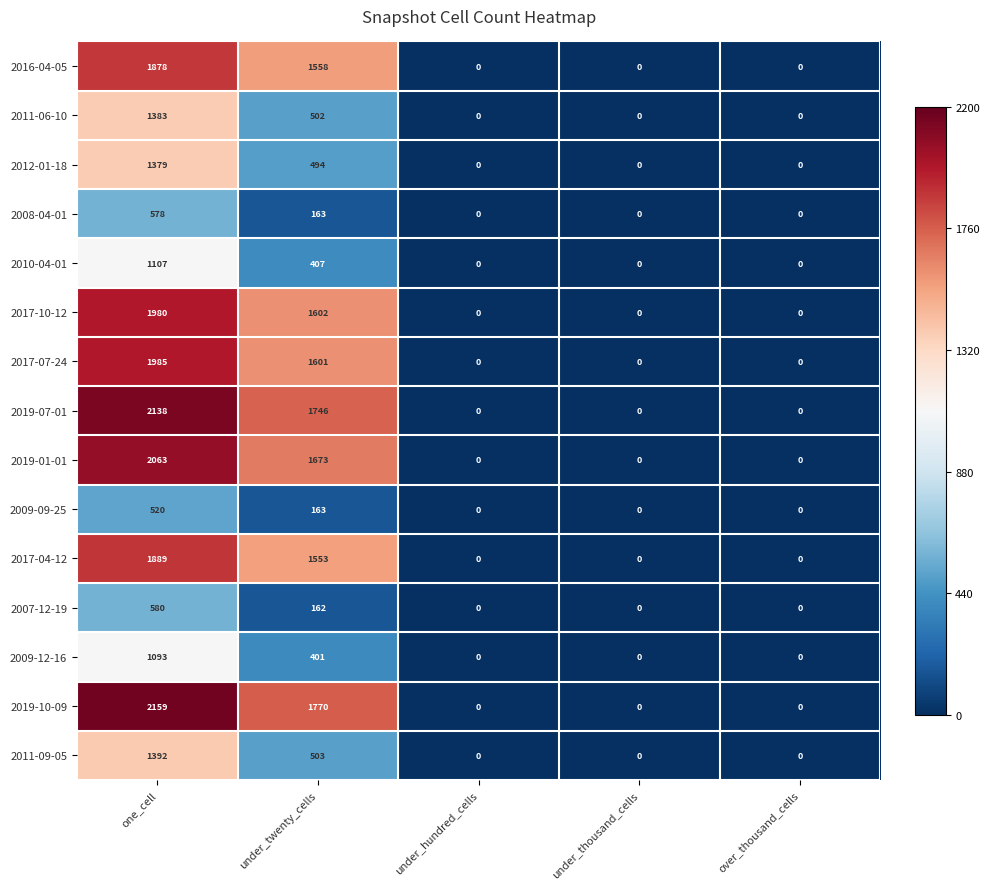

Is it true that 2011-06-10 equals 729 at under_twenty_cells?

False